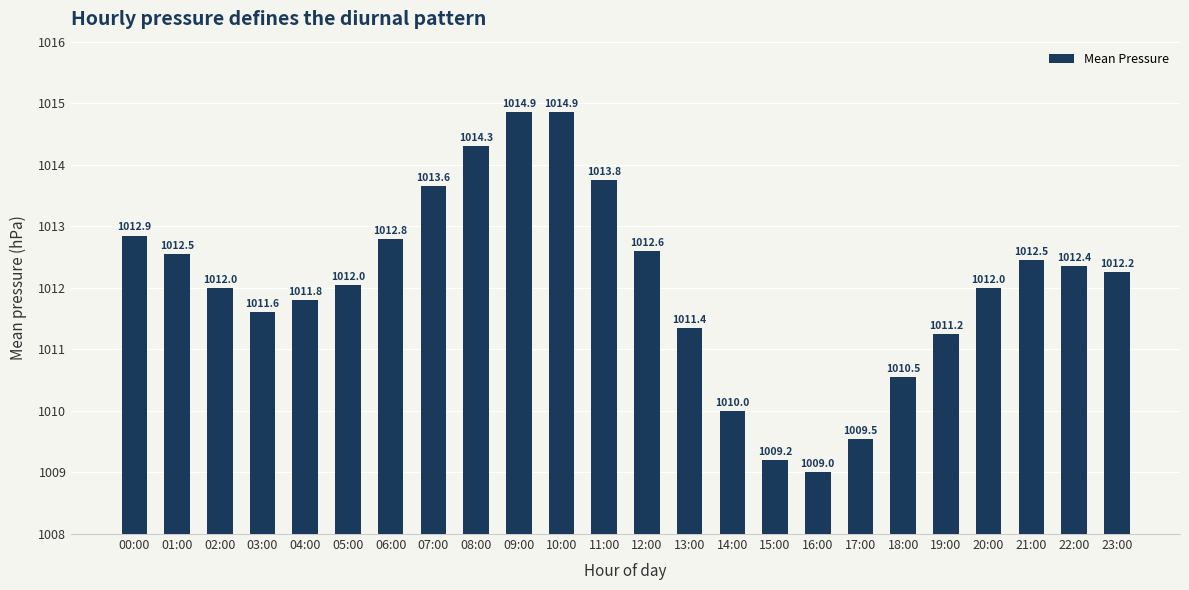

What is the change in value from 09:00 to 22:00?

-2.5